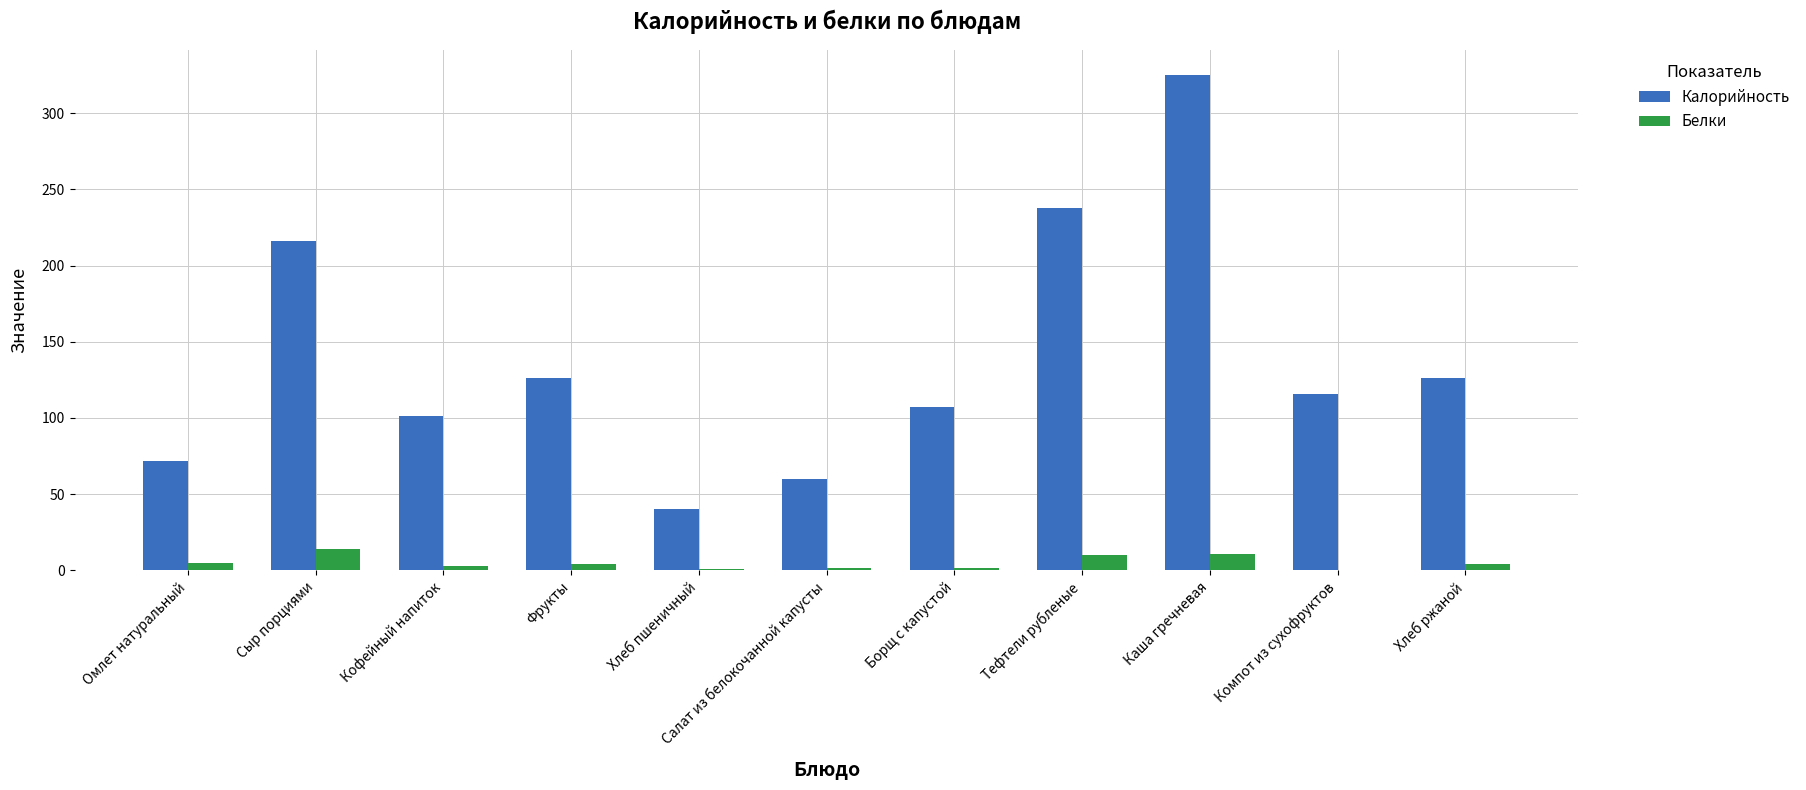

Between Тефтели рубленые and Каша гречневая, which series saw the biggest shift?

Калорийность